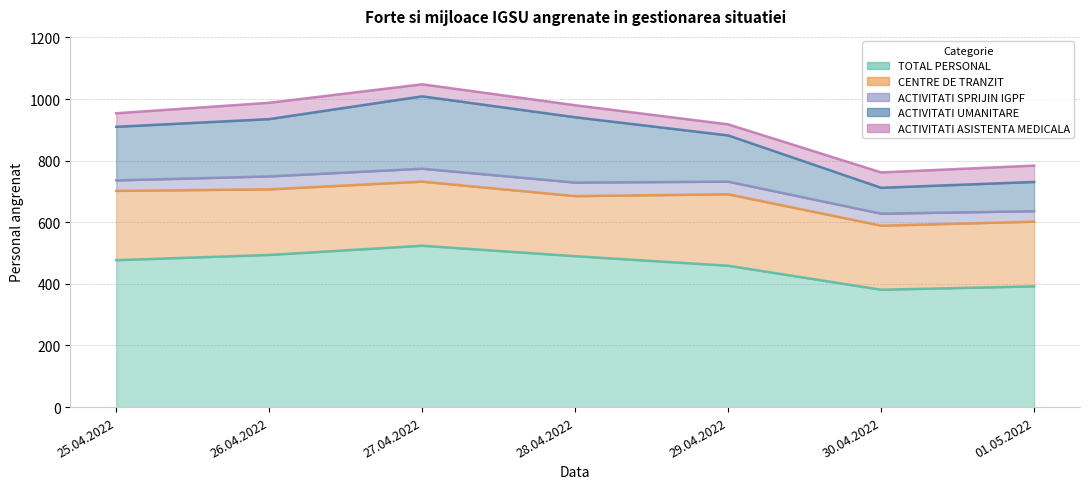

At which label is ACTIVITATI SPRIJIN IGPF closest to 39?

30.04.2022